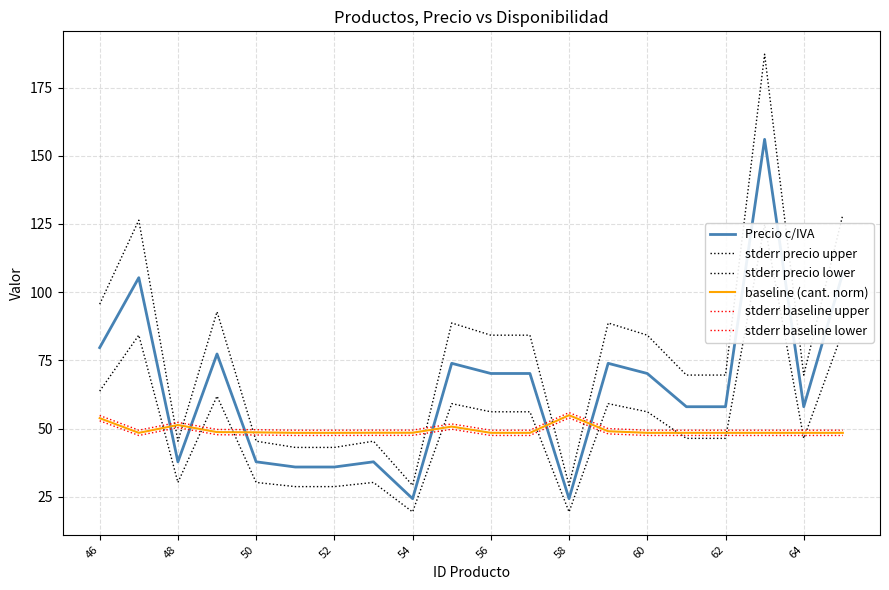

True or false: stderr precio lower has more than 2 points higher than both neighbors.

True